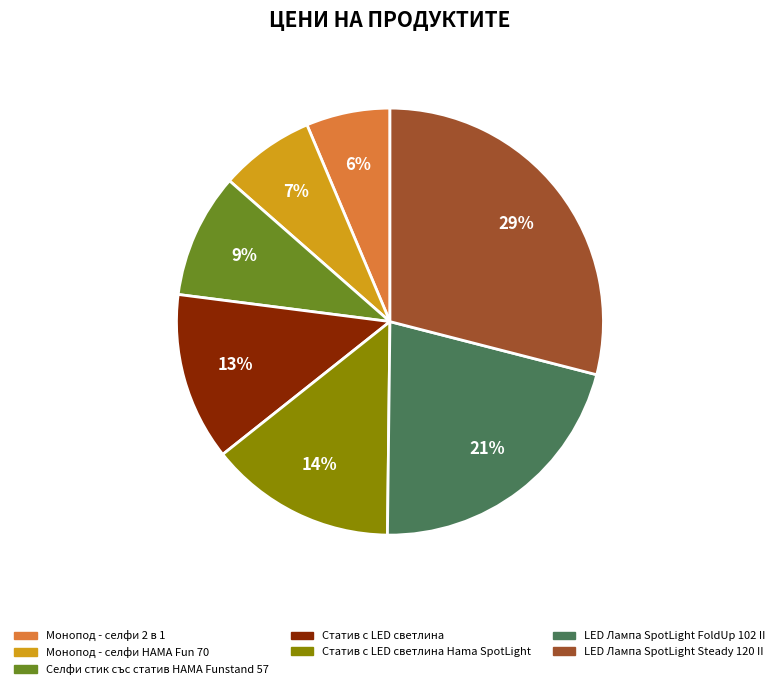

Is there any slice that represents more than half of the pie?

No